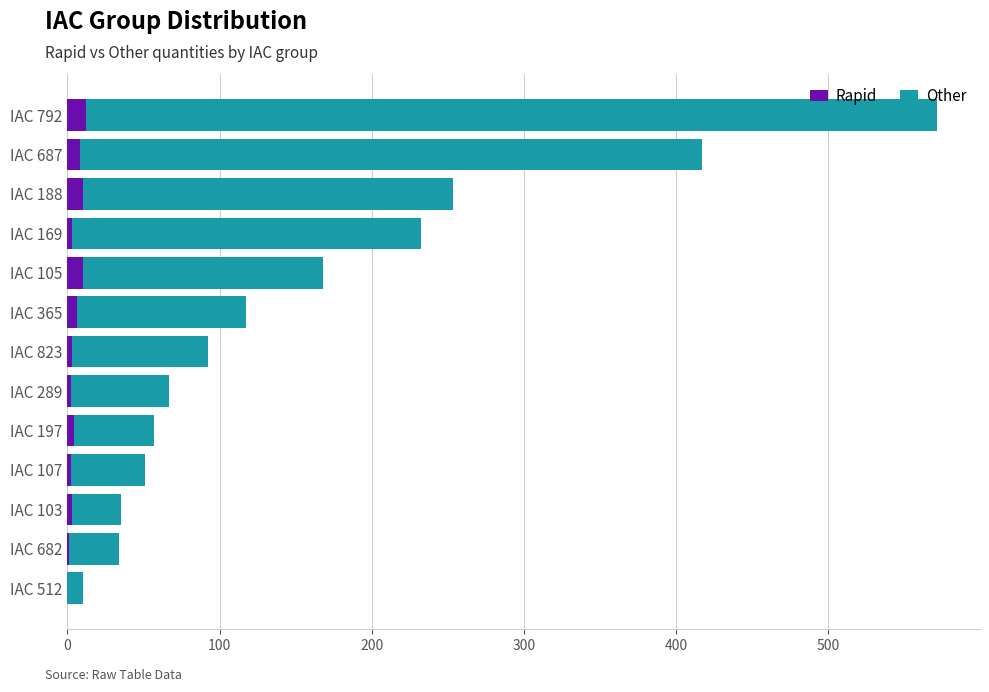

What is the highest value of the Rapid series?

12